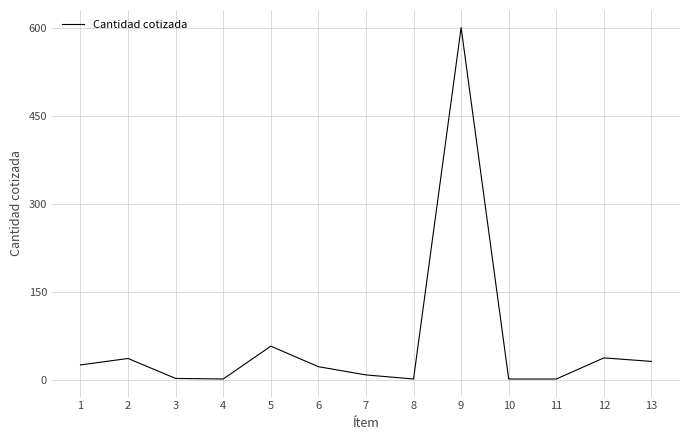

The chart shows a value of 1 at 11. True or false?

True